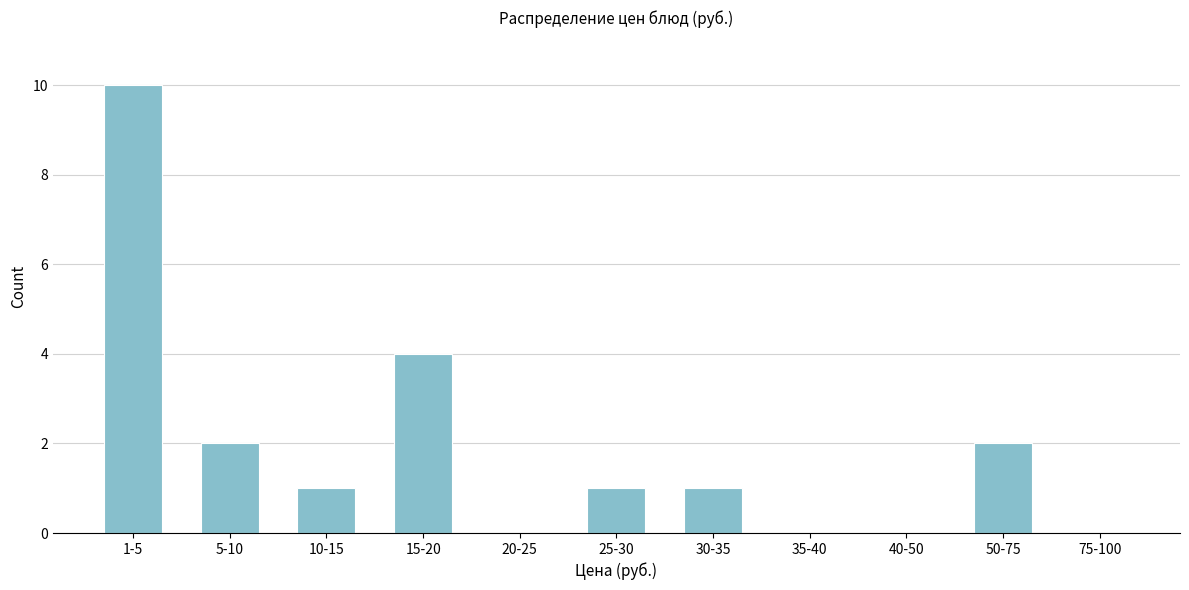

Reading right to left, list all the values displayed in this chart.

75-100=0	50-75=2	40-50=0	35-40=0	30-35=1	25-30=1	20-25=0	15-20=4	10-15=1	5-10=2	1-5=10